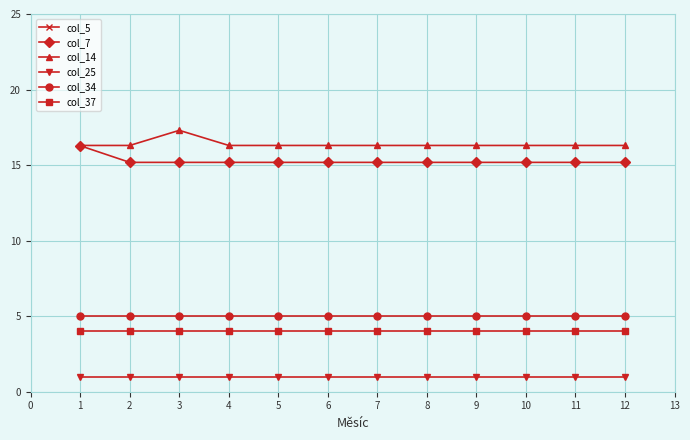

Is the value of col_34 at 8 greater than the value of col_14 at 4?

No